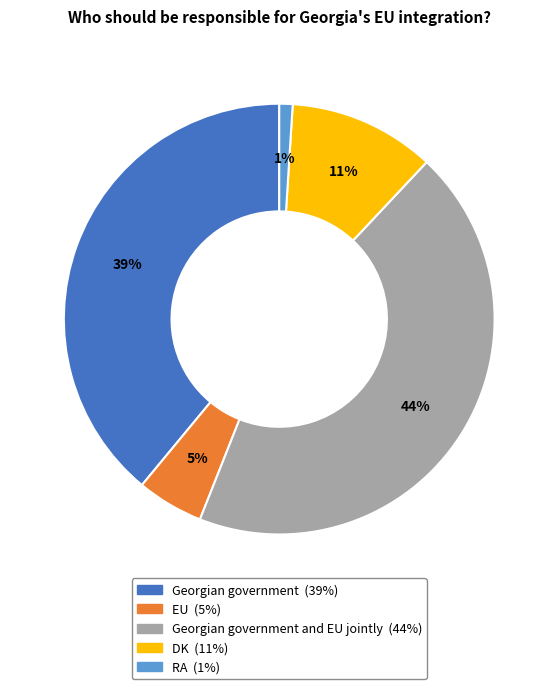

To the nearest percent, what is the average slice percentage?

20%